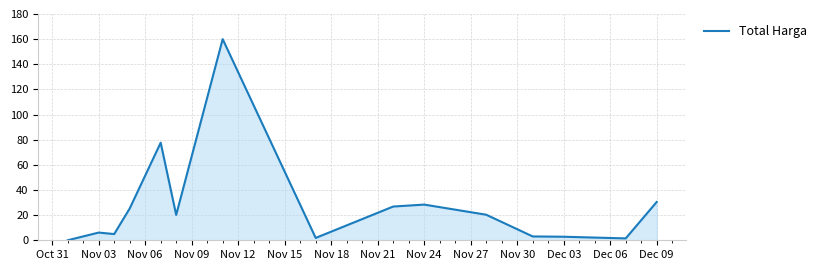

What is the greatest value displayed?

160.0